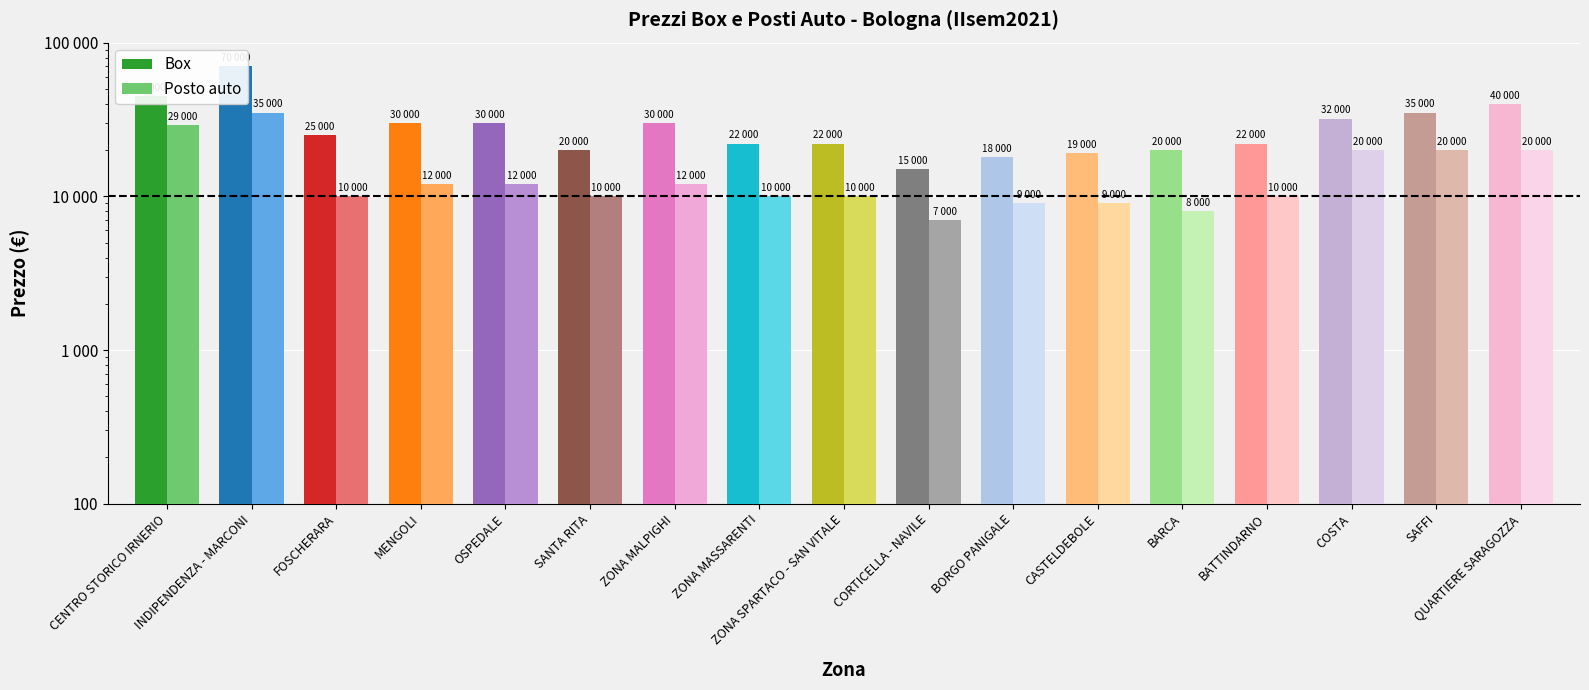

Does the chart contain any negative values?

No